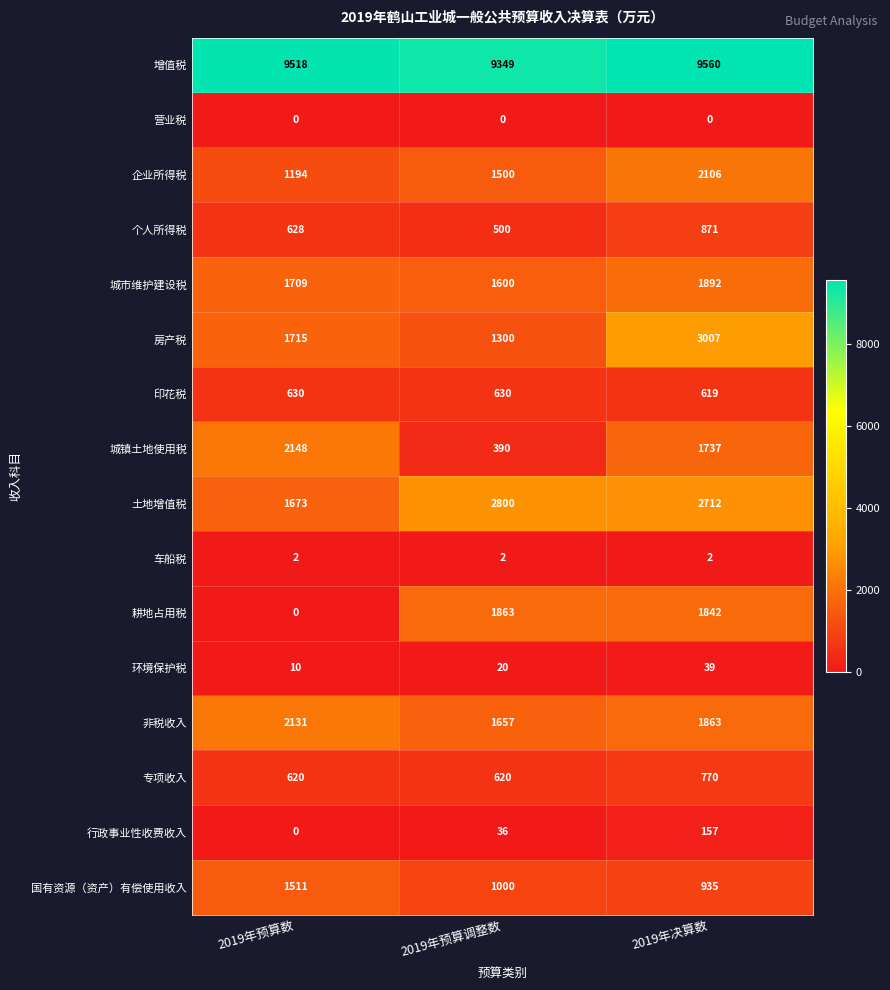

List the series in order of their peak value, highest first.

增值税, 房产税, 土地增值税, 城镇土地使用税, 非税收入, 企业所得税, 城市维护建设税, 耕地占用税, 国有资源（资产）有偿使用收入, 个人所得税, 专项收入, 印花税, 行政事业性收费收入, 环境保护税, 车船税, 营业税